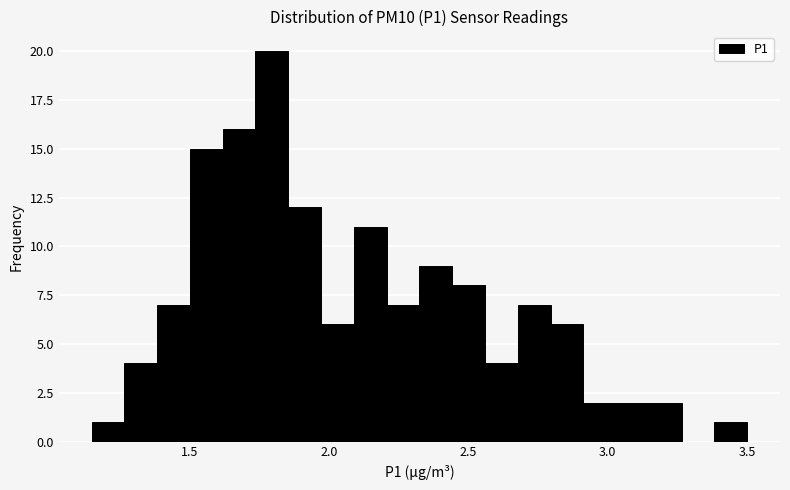

Read against the x-axis, roughly where is the centre of the tallest bar?

1.80